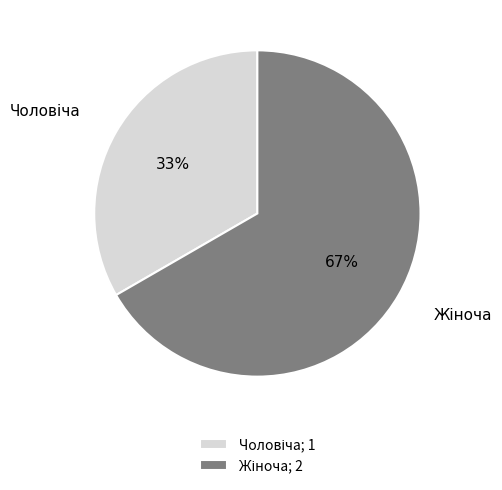

To the nearest percent, what is the average slice percentage?

50%